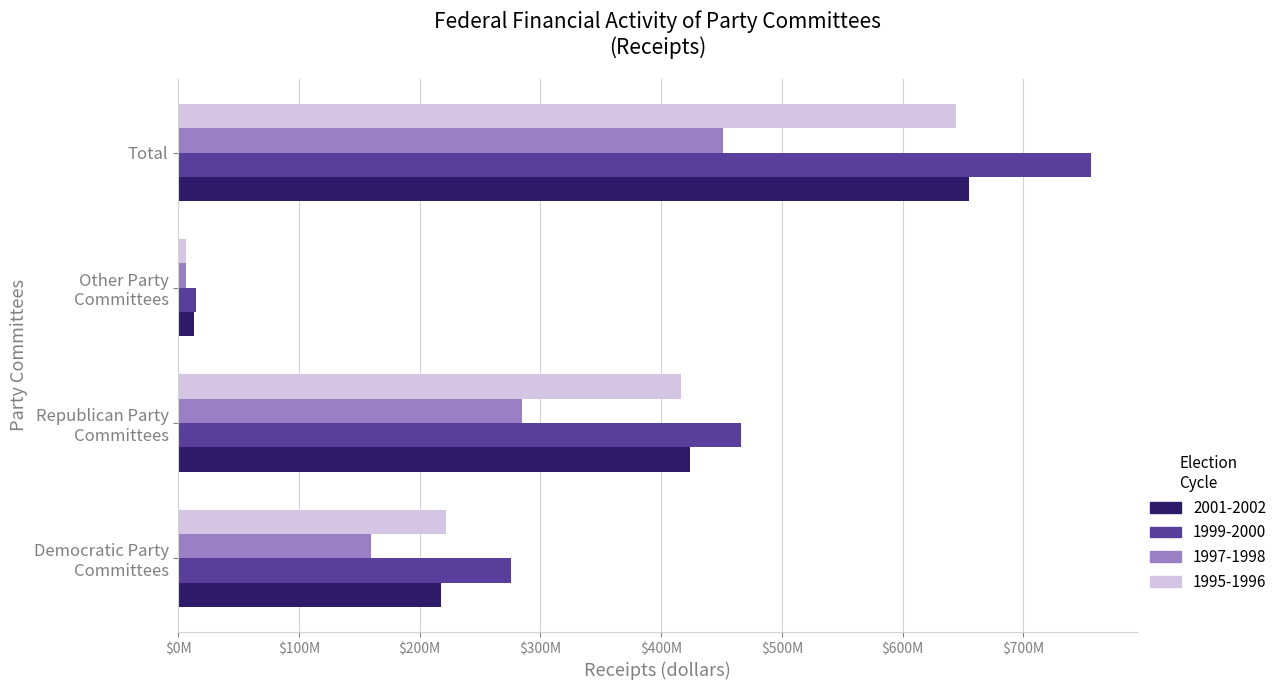

What are all the series names shown in the legend?

2001-2002, 1999-2000, 1997-1998, 1995-1996